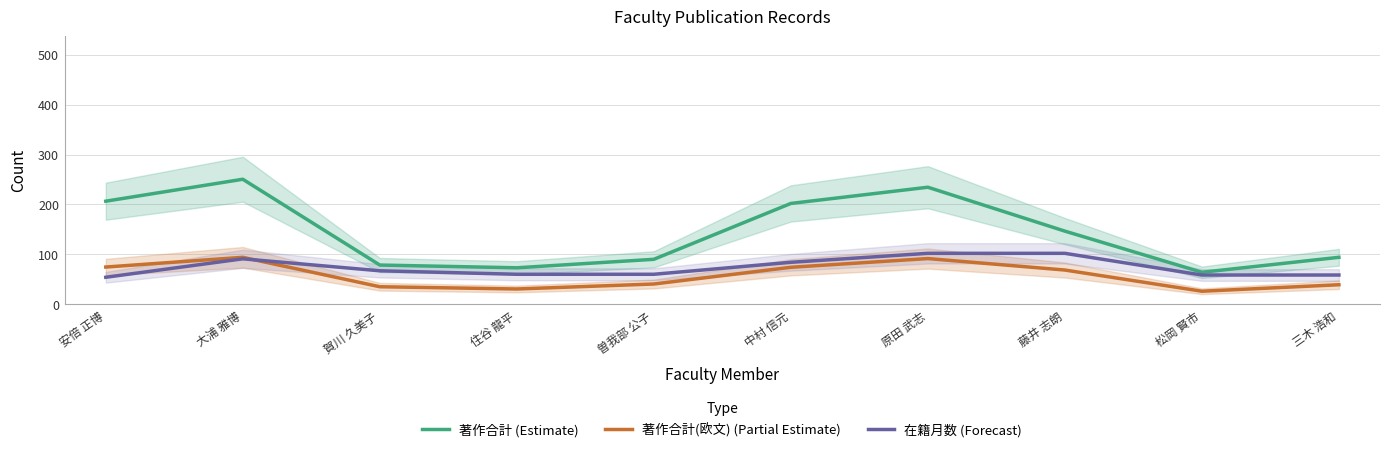

The value of 著作合計 (Estimate) at 三木 浩和 is 168.5. True or false?

False